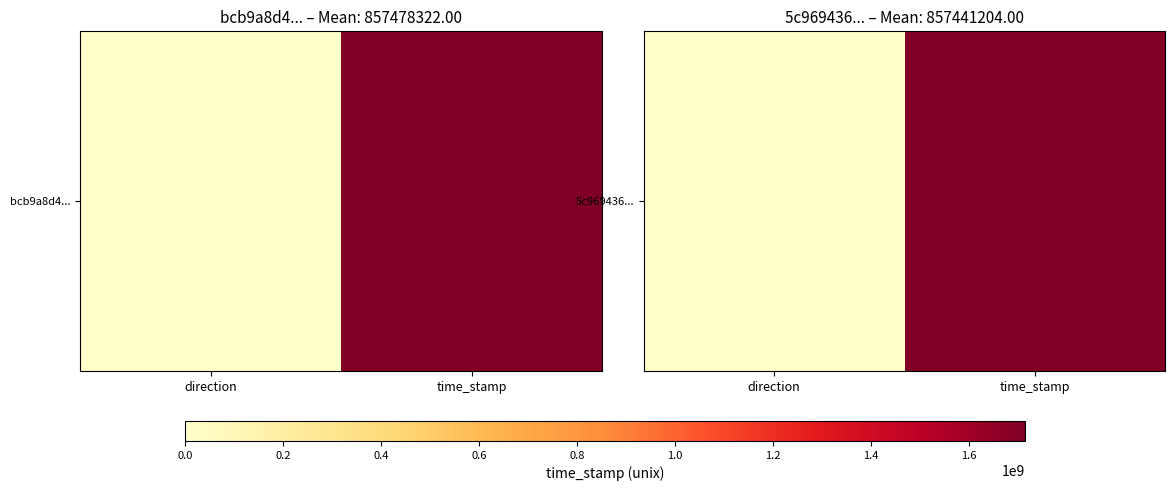

How many distinct data groups are displayed?

1